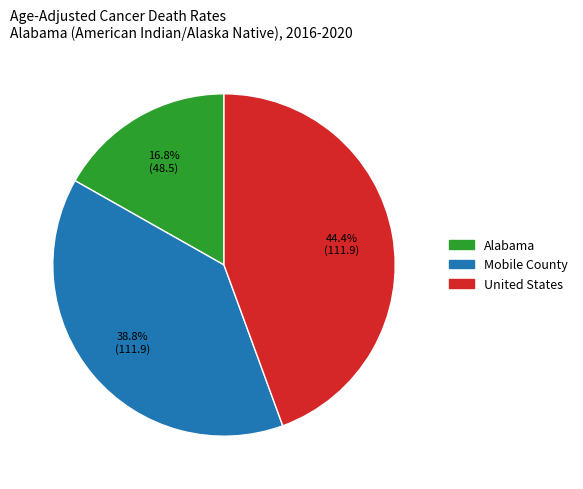

What percentage is NOT represented by Mobile County?

61.2%